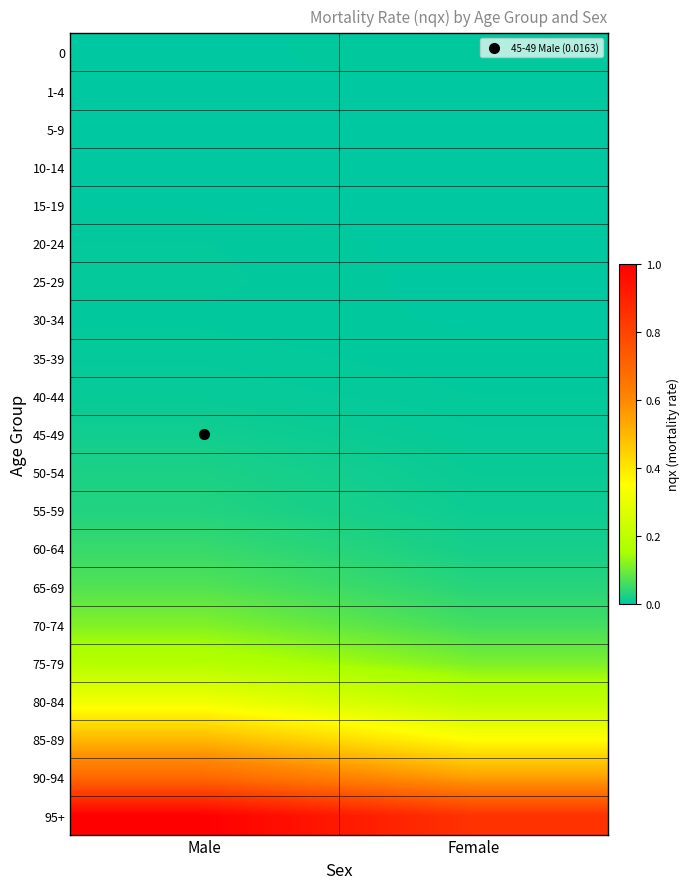

At how many categories does at least one series exceed 0?

2